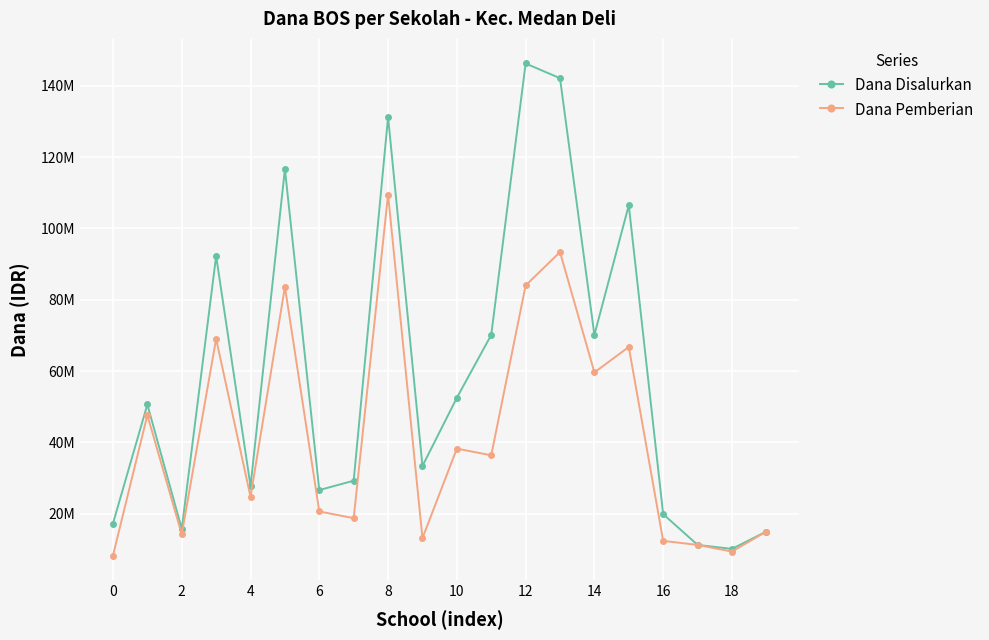

True or false: Dana Disalurkan and Dana Pemberian intersect in this chart.

False